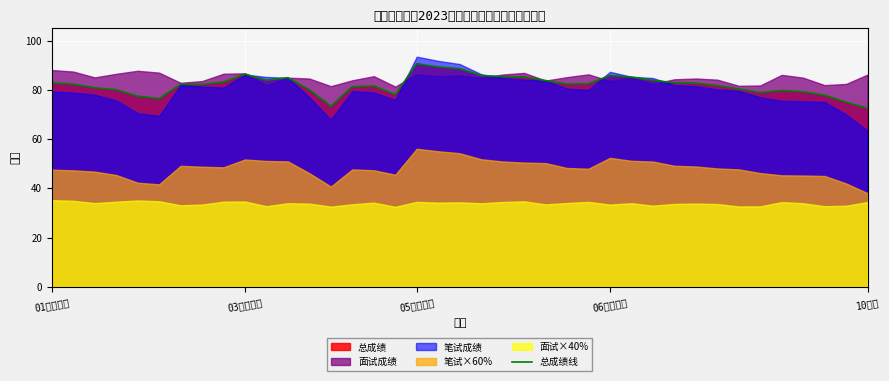

Is it true that the value at 33 is 50.8?

False